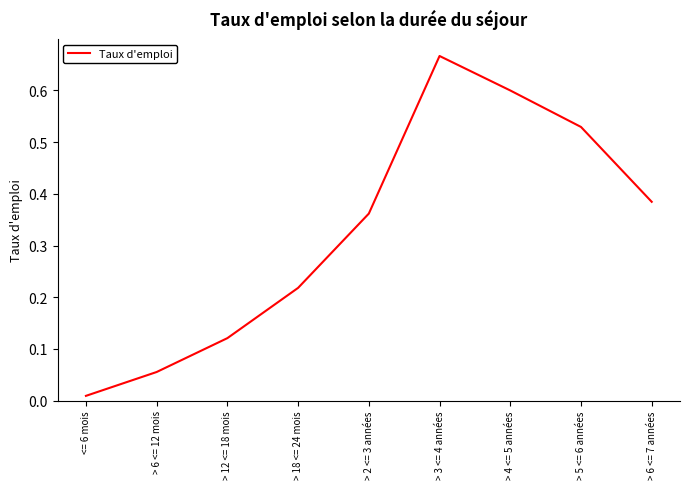

What is the change in value from > 12 <= 18 mois to > 5 <= 6 années?

+0.4